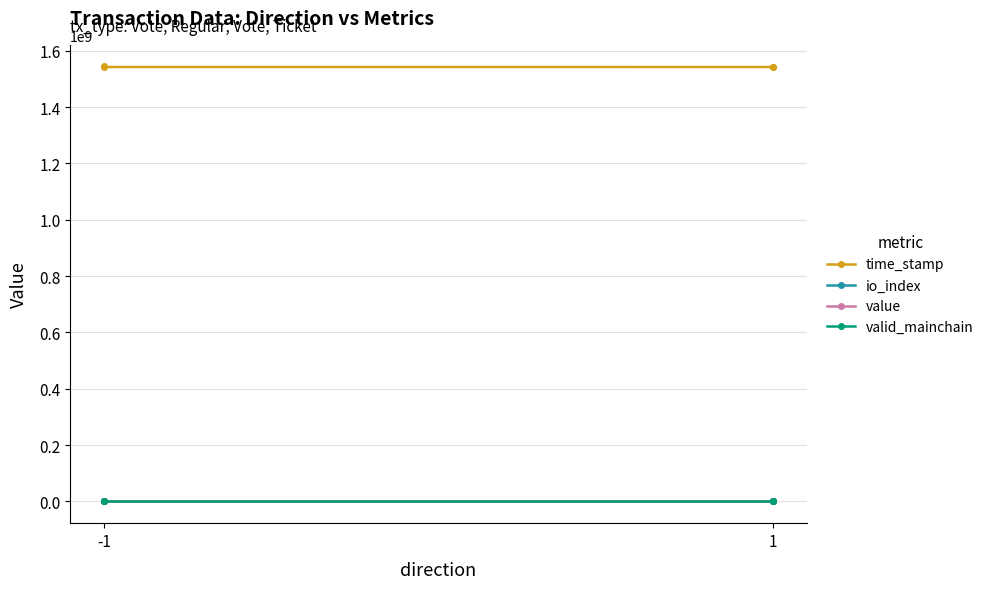

What is the difference between the second highest and second lowest values in the time_stamp series?

60456.0